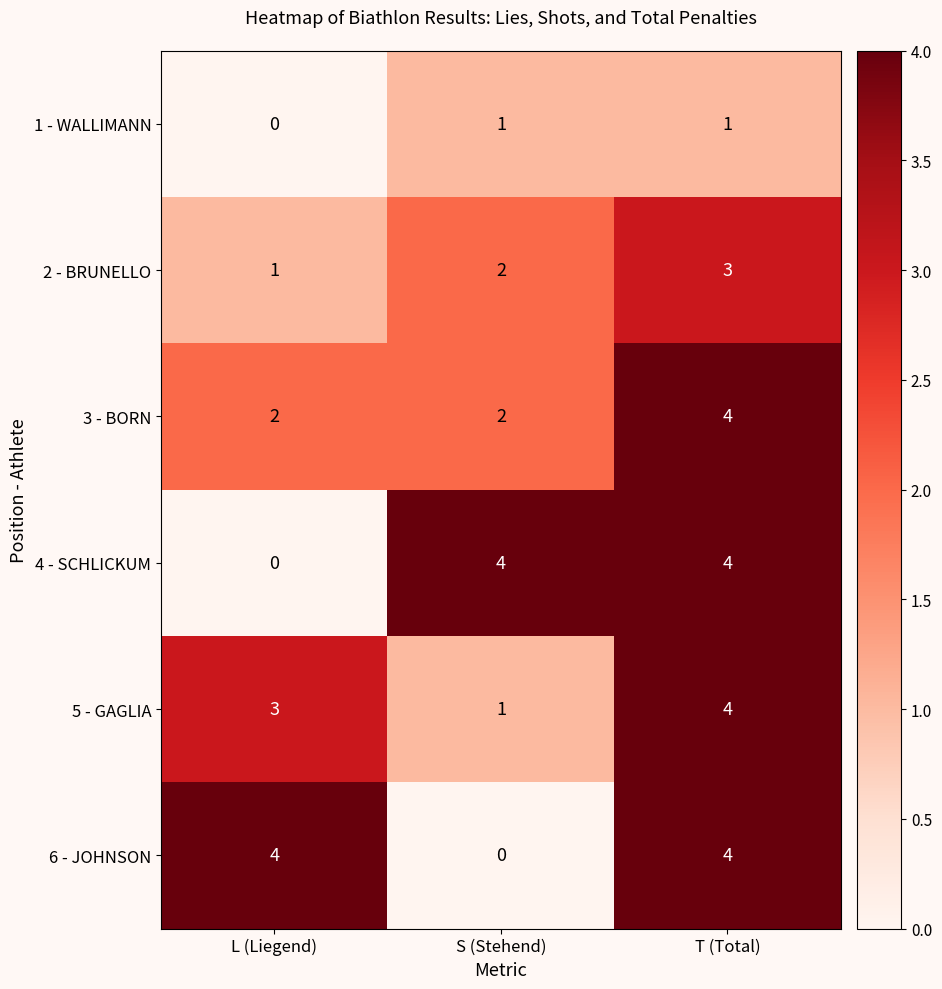

Reading right to left, what are all the values shown in this chart?

1 - WALLIMANN: T (Total)=1	S (Stehend)=1	L (Liegend)=0
2 - BRUNELLO: T (Total)=3	S (Stehend)=2	L (Liegend)=1
3 - BORN: T (Total)=4	S (Stehend)=2	L (Liegend)=2
4 - SCHLICKUM: T (Total)=4	S (Stehend)=4	L (Liegend)=0
5 - GAGLIA: T (Total)=4	S (Stehend)=1	L (Liegend)=3
6 - JOHNSON: T (Total)=4	S (Stehend)=0	L (Liegend)=4